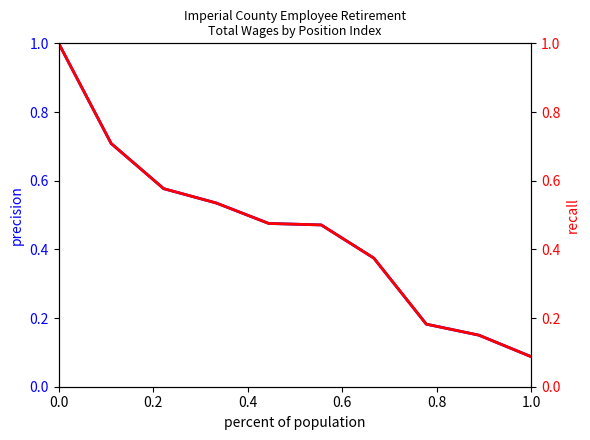

What is the total value across all series at 1.0?

0.2